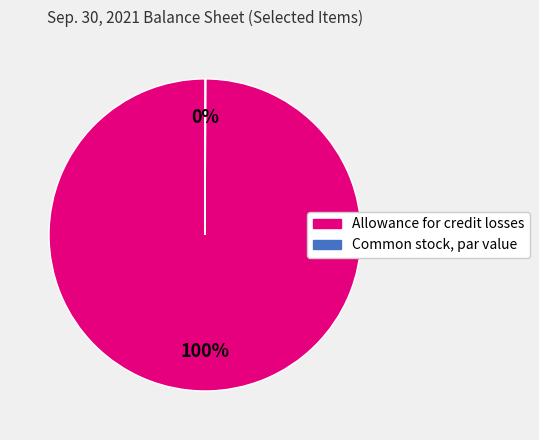

To the nearest percent, what is the average slice percentage?

50%